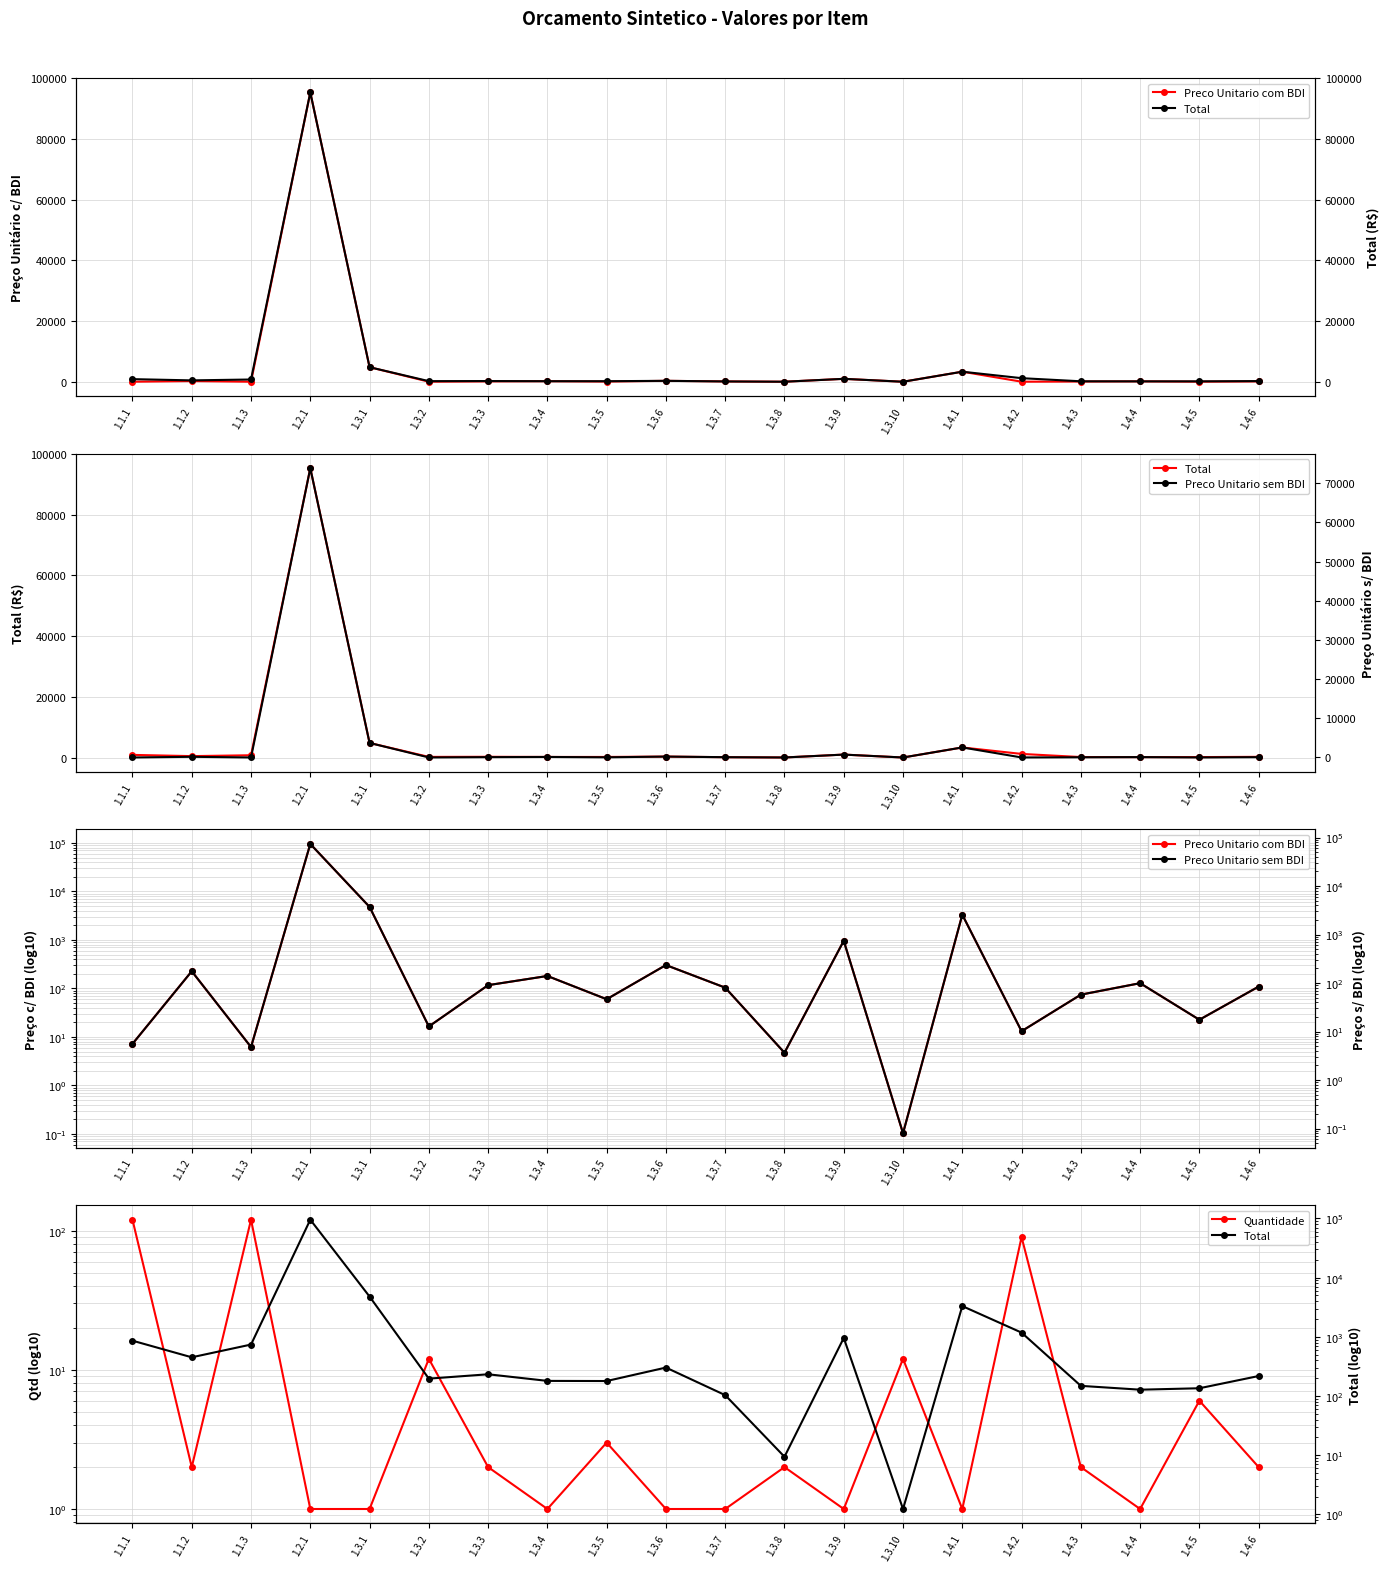

Where do Quantidade and Total first cross each other?

1.3.9 and 1.3.10